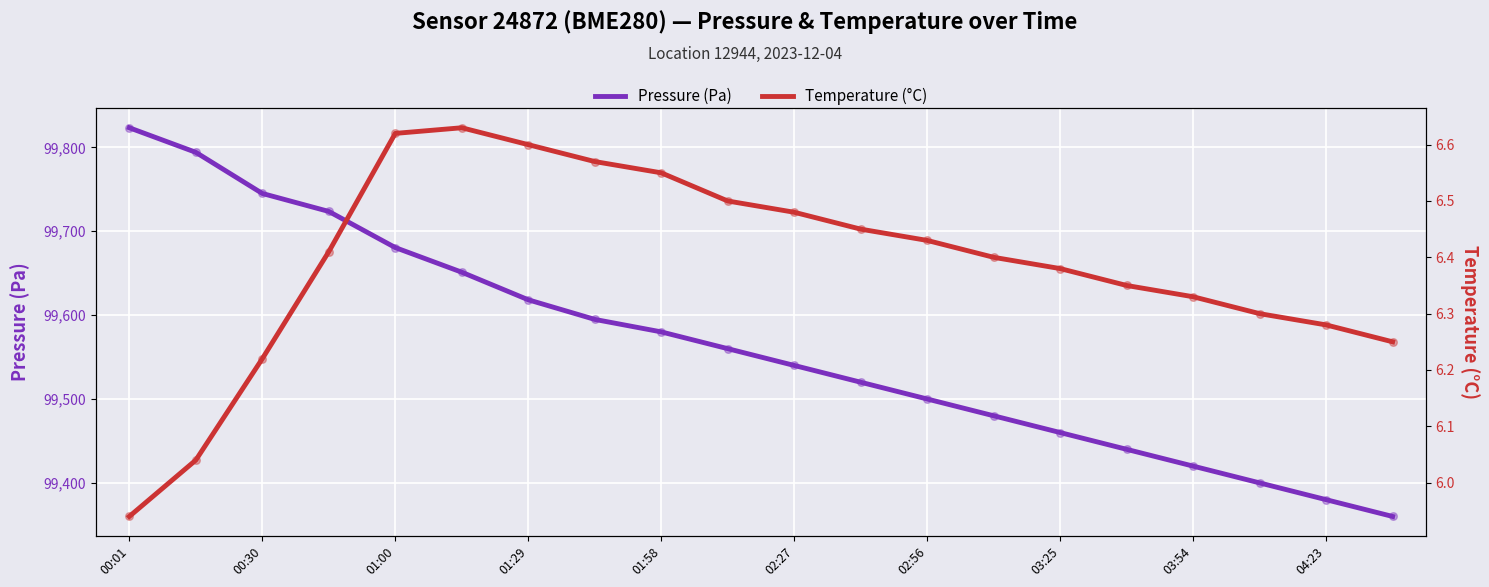

At how many categories does at least one series exceed 70911?

20